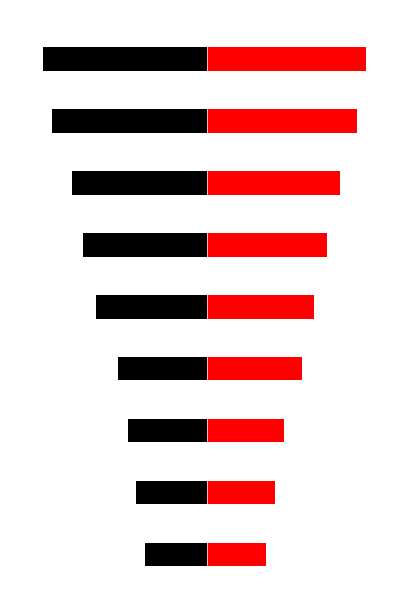

What is the lowest value of the Black (Left) series?

-5.0